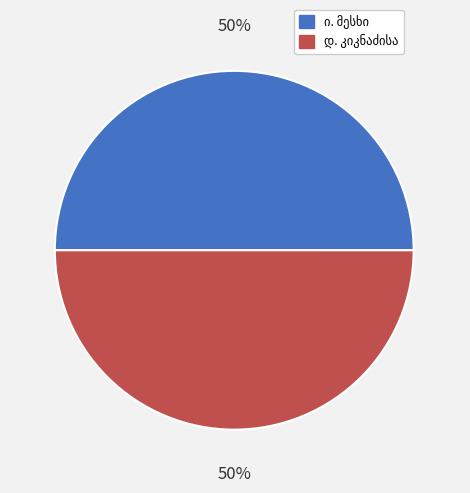

To the nearest percent, what is the average slice percentage?

50%